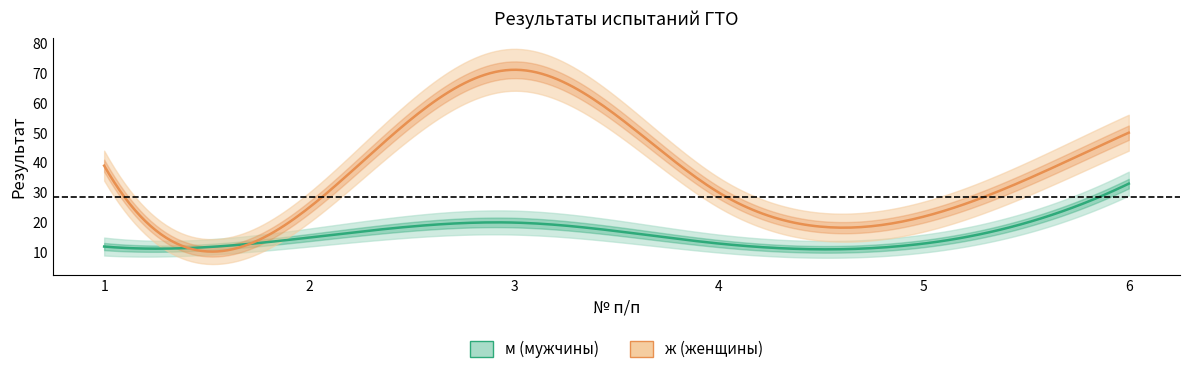

What is the difference between the second highest and minimum values in the ж (женщины) series?

28